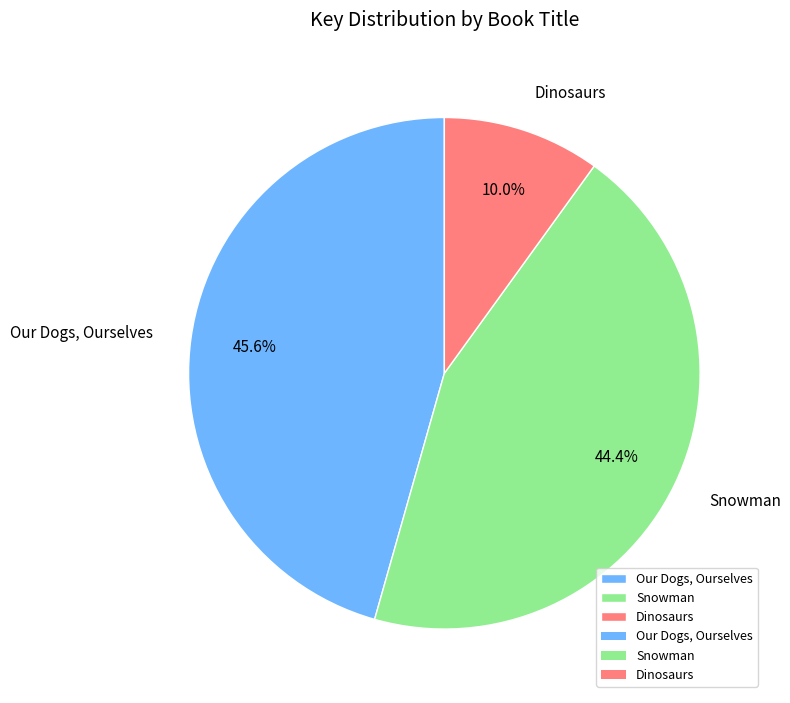

What percentage is NOT represented by Our Dogs, Ourselves?

54.4%